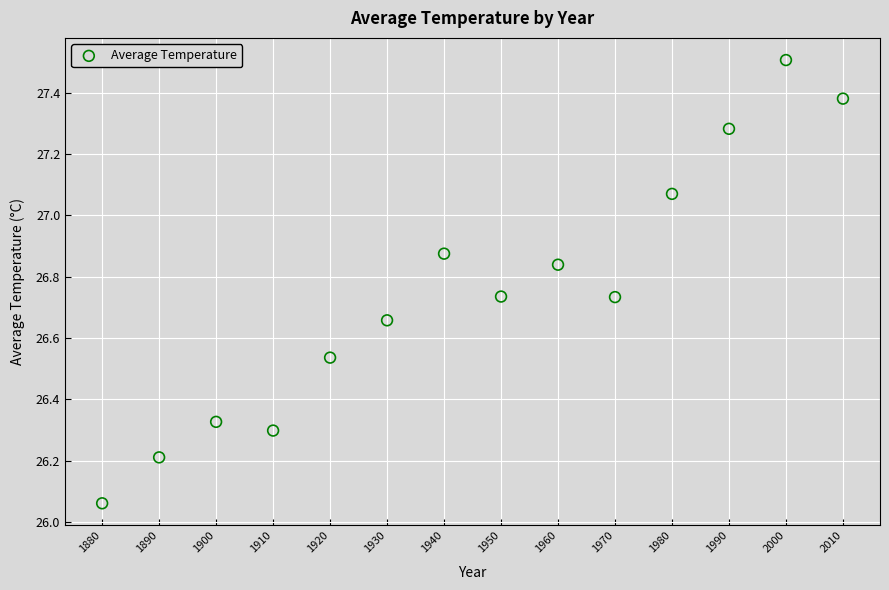

What is the range of X values (max minus min)?

130.0